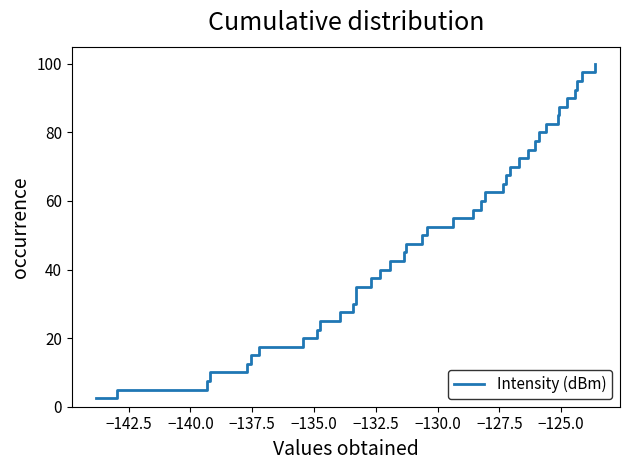

What is the smallest value displayed?

2.5